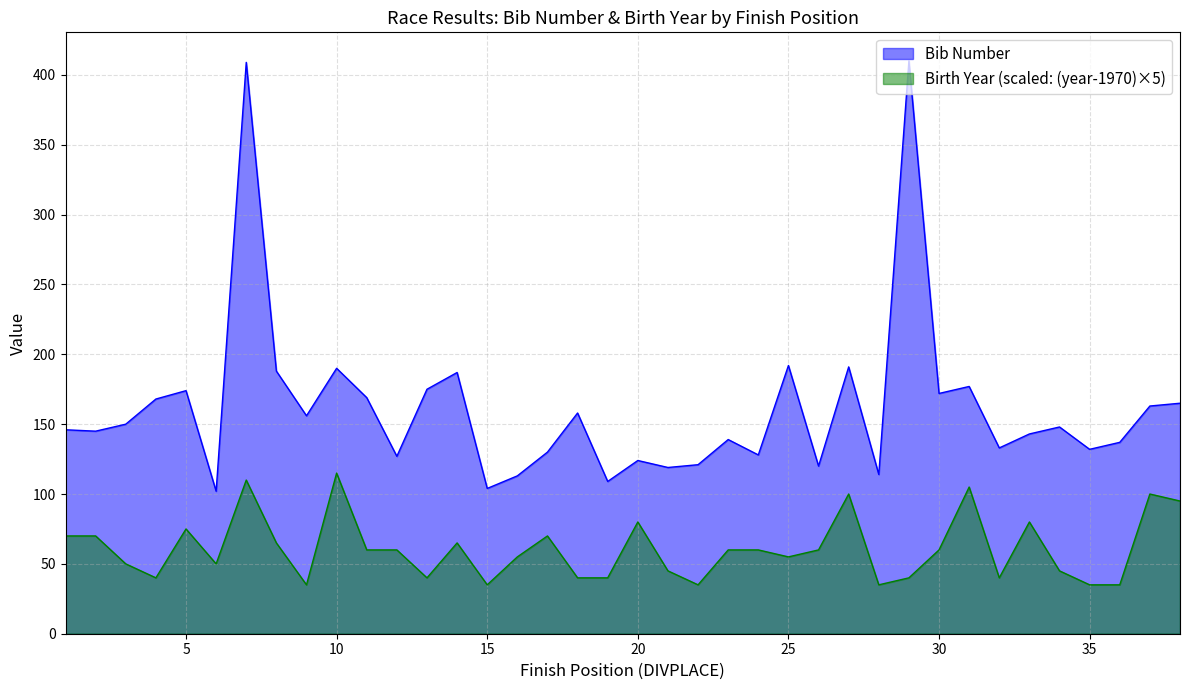

What is the difference between the Bib Number values at 23 and 28?

25